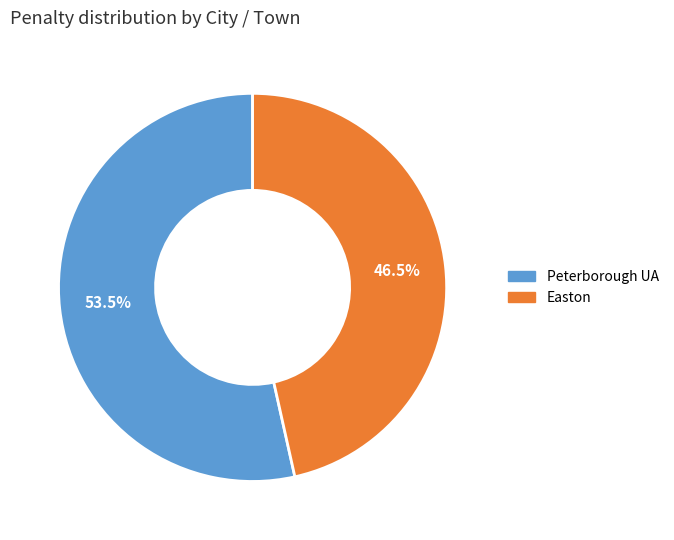

How many segments does this pie chart have?

2